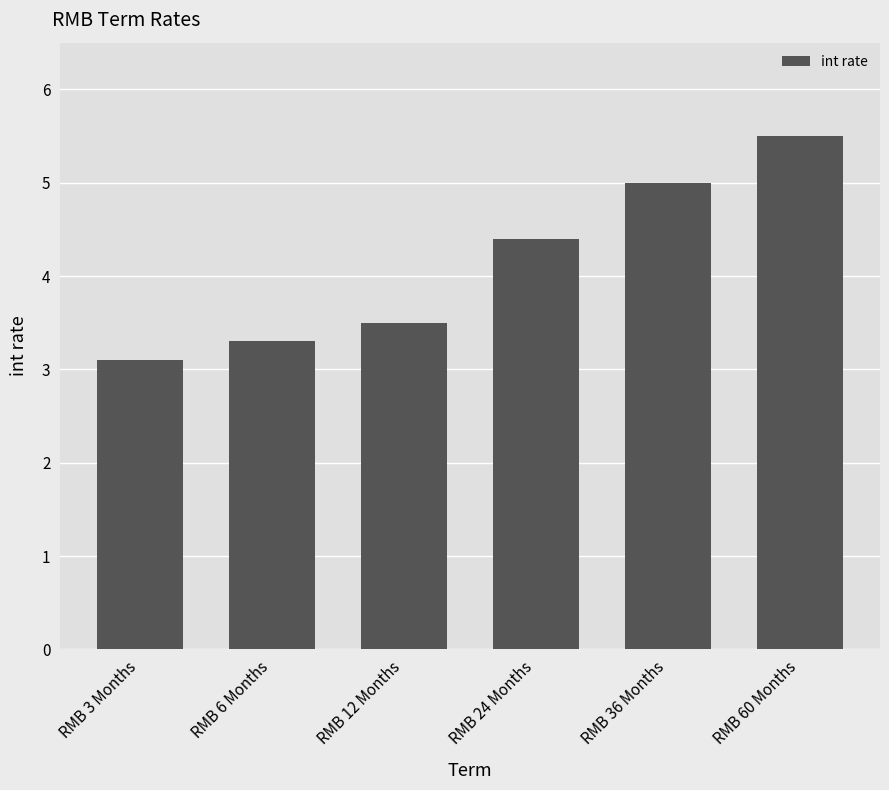

List the labels in order of value, smallest first.

RMB 3 Months, RMB 6 Months, RMB 12 Months, RMB 24 Months, RMB 36 Months, RMB 60 Months